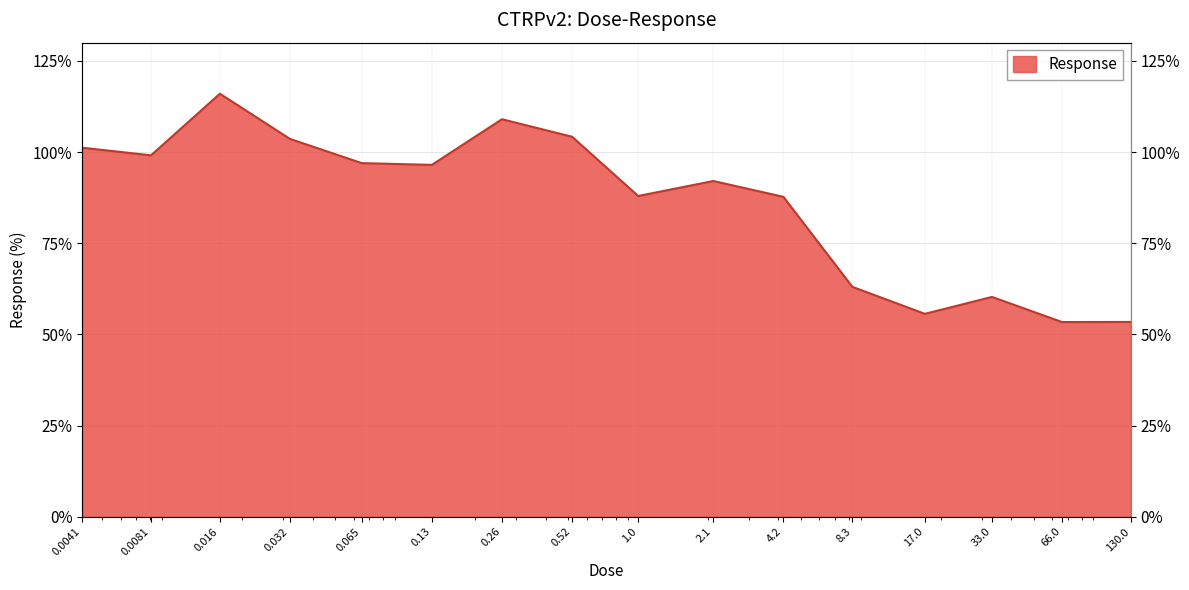

True or false: there are more than 0 points higher than both neighbors.

True